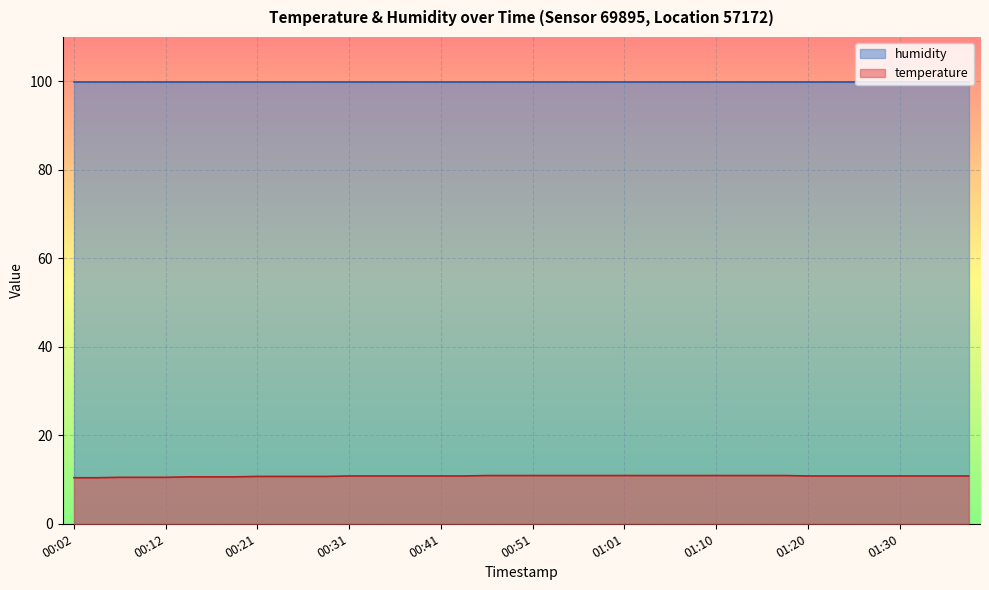

Which has a higher value, 01:20 or 00:14?

01:20